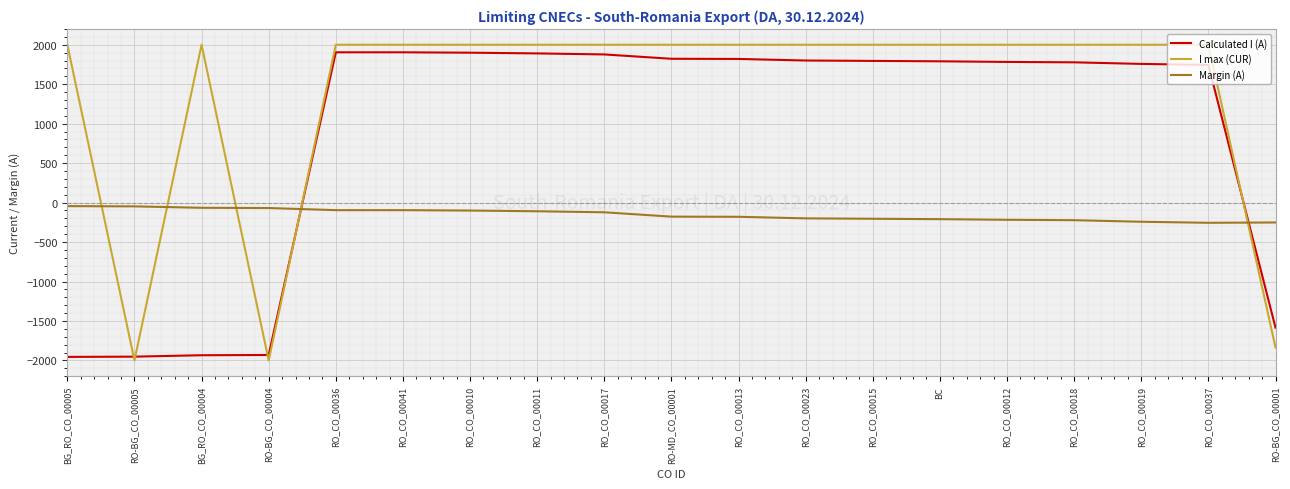

Is this an area chart (filled region under the line)?

No